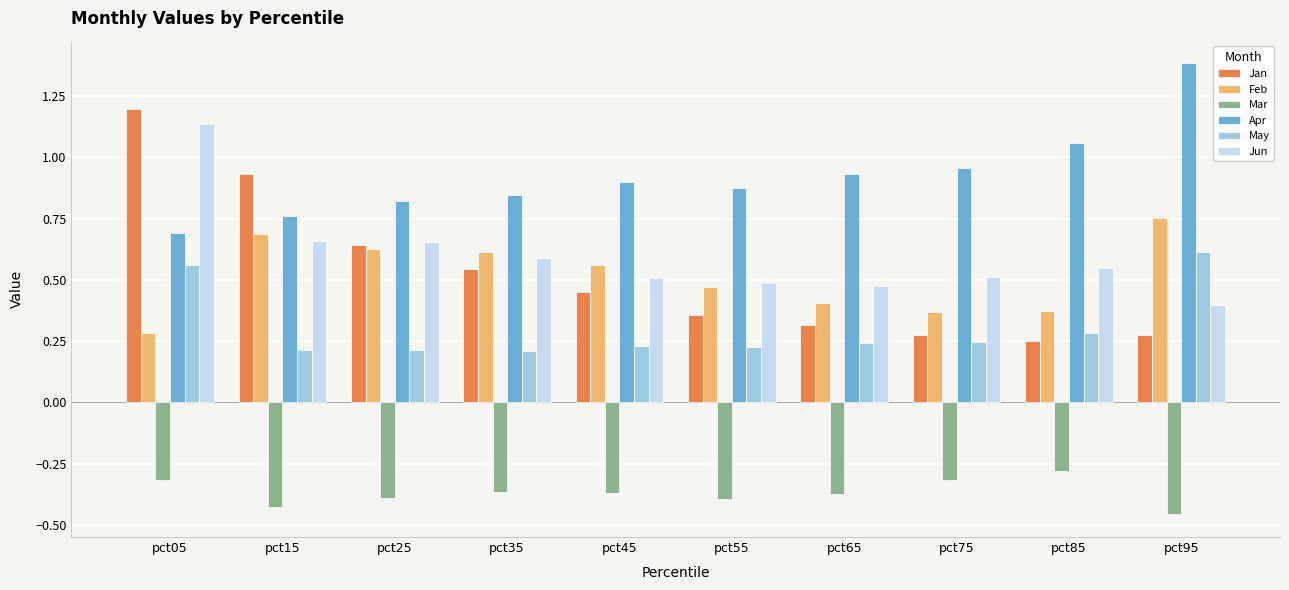

What is the sum of the Mar values at pct65 and pct05?

-0.7